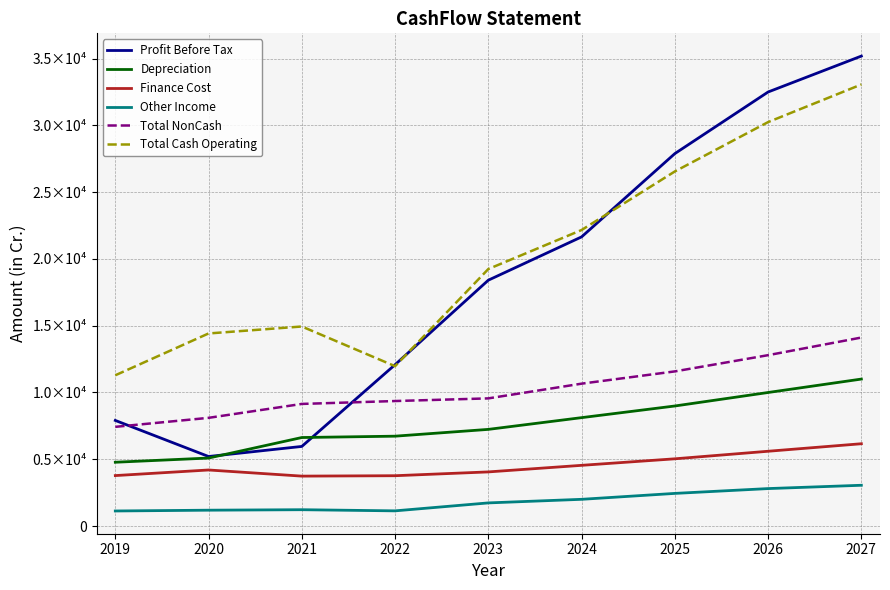

True or false: Depreciation and Finance Cost cross at least once.

False